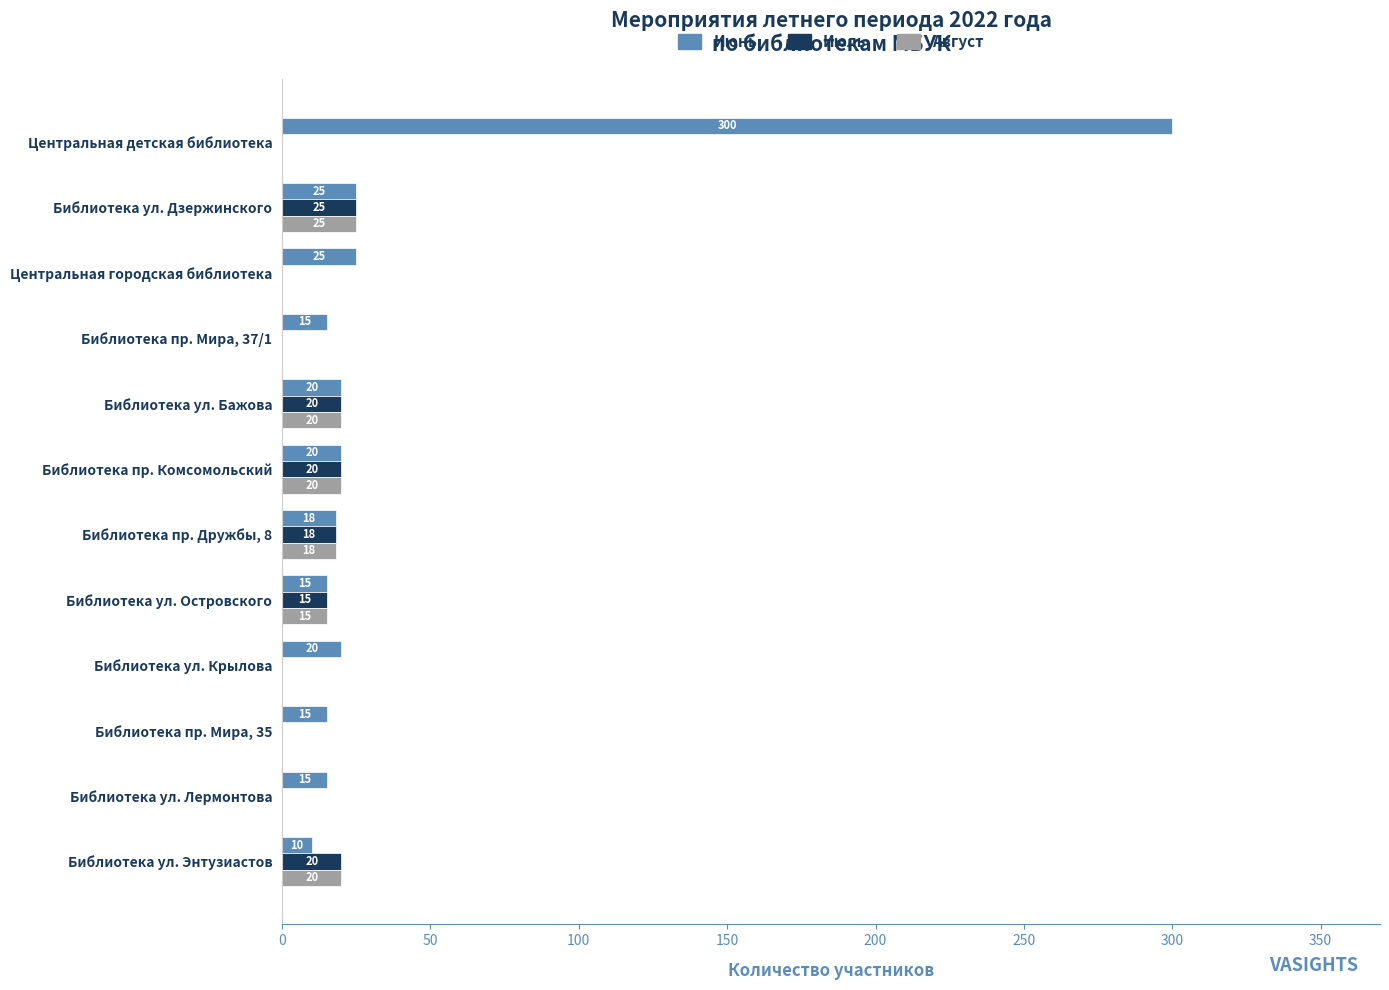

At which category is the sum across all series the highest?

Центральная детская библиотека